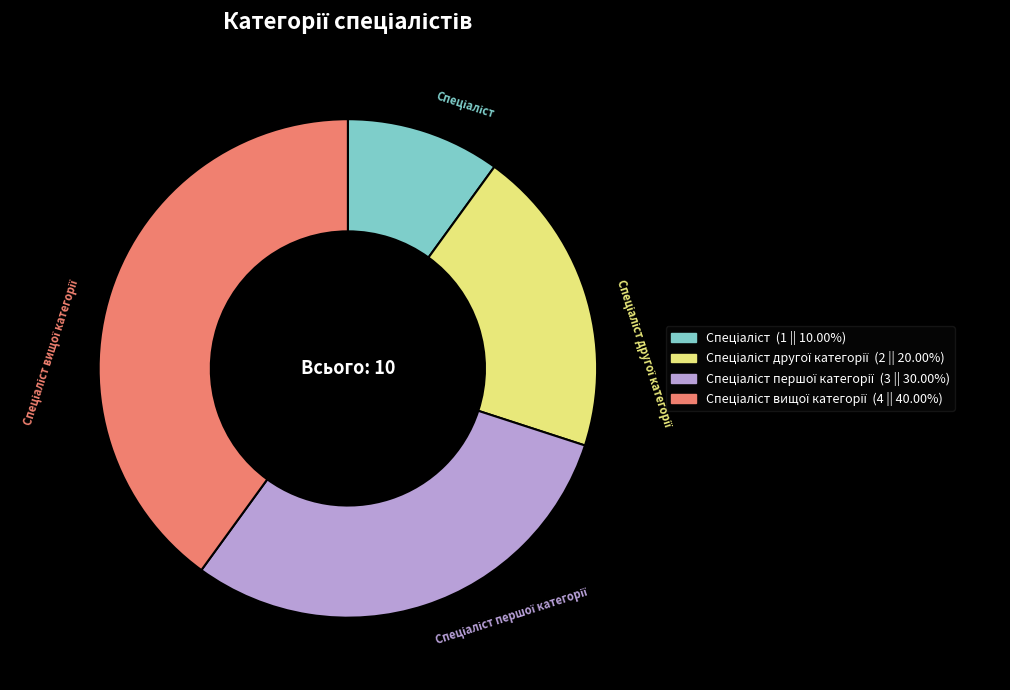

Does any single category account for the majority?

No